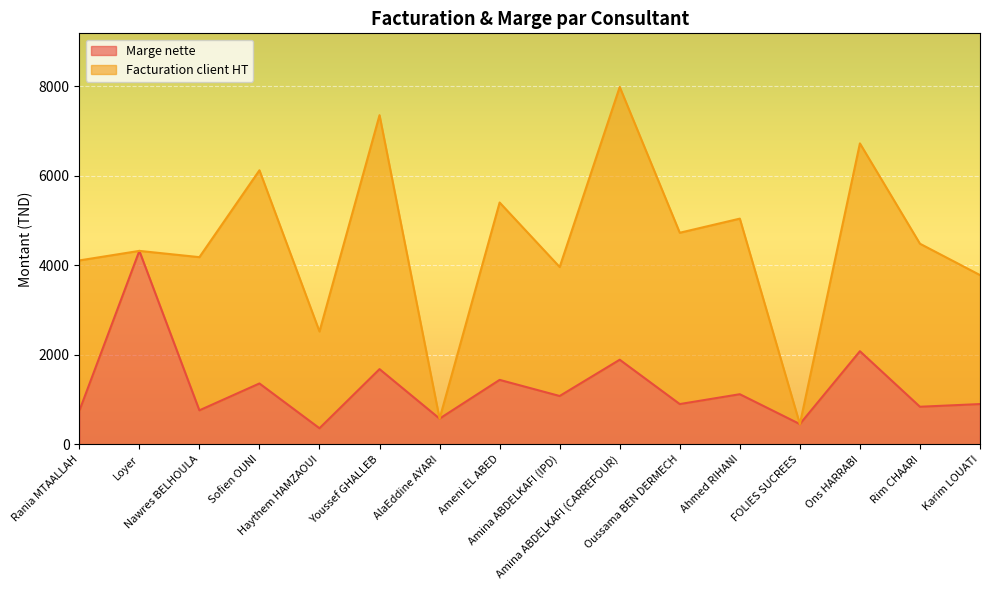

Reading right to left, extract all data points from this chart.

Karim LOUATI=900.0	Rim CHAARI=840.0	Ons HARRABI=2080.0	FOLIES SUCREES=453.2	Ahmed RIHANI=1120.0	Oussama BEN DERMECH=900.0	Amina ABDELKAFI (CARREFOUR)=1890.0	Amina ABDELKAFI (IPD)=1080.0	Ameni EL ABED=1440.0	AlaEddine AYARI=575.0	Youssef GHALLEB=1680.0	Haythem HAMZAOUI=360.0	Sofien OUNI=1360.0	Nawres BELHOULA=760.0	Loyer=4320.0	Rania MTAALLAH=746.7